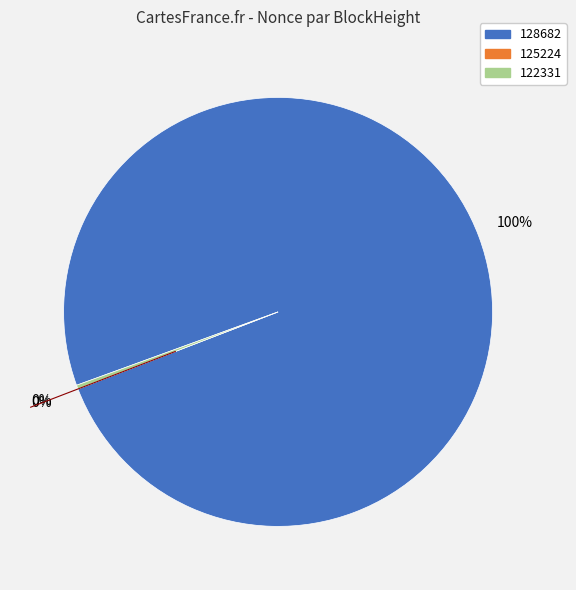

What is the largest slice in the pie chart?

128682